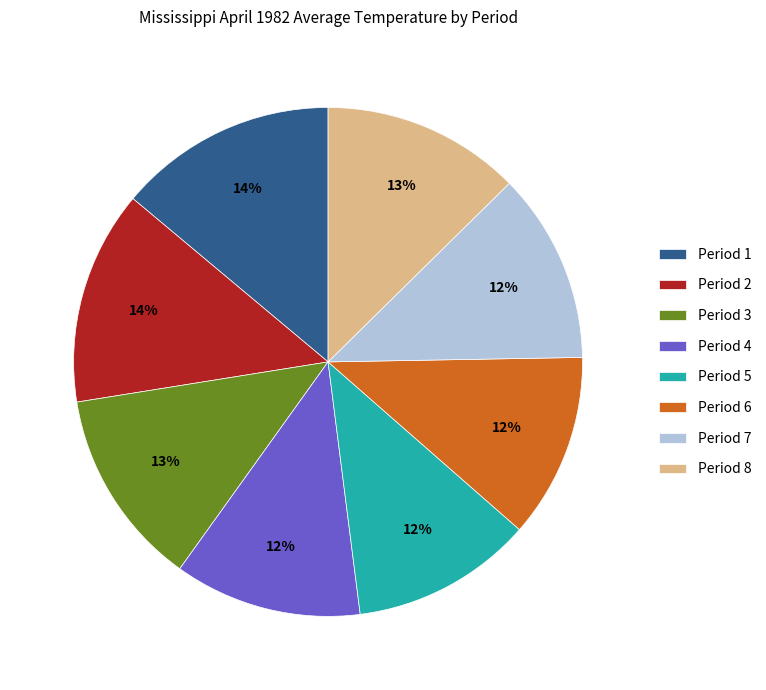

To the nearest percent, what portion does Period 6 represent?

12%